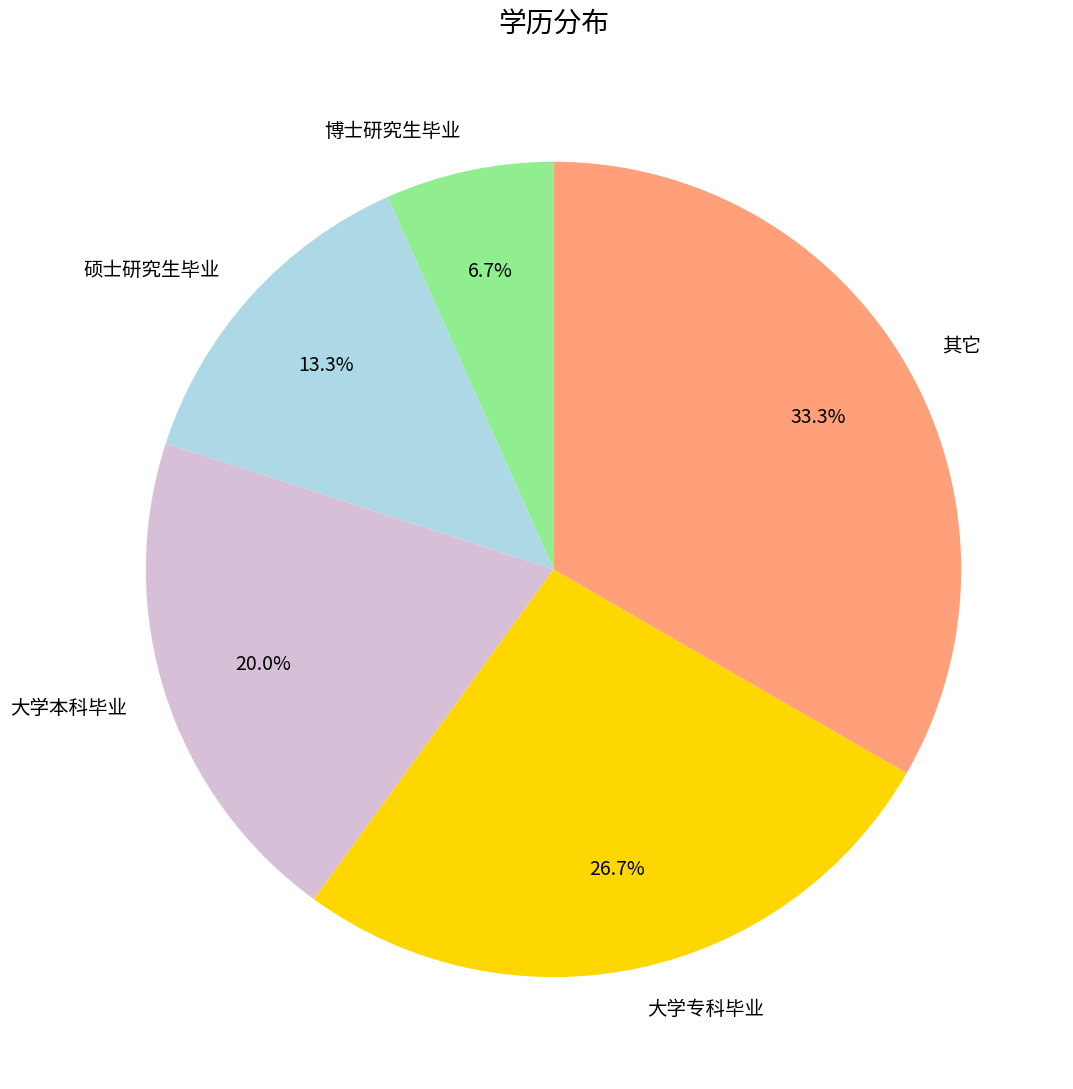

True or false: 其它 accounts for 44% of the total.

False